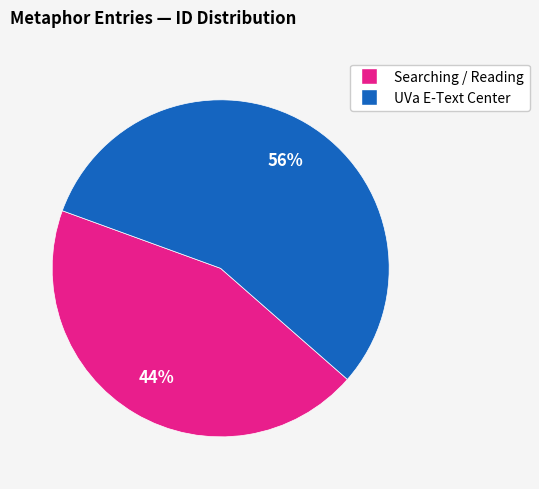

To the nearest percent, what is the average slice percentage?

50%